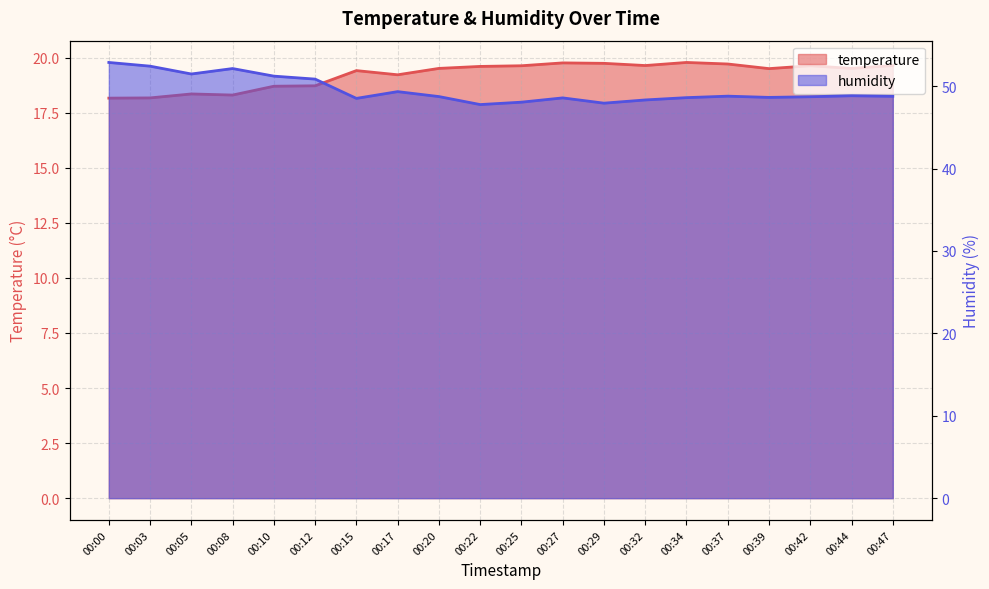

What is the smallest value displayed?

18.2